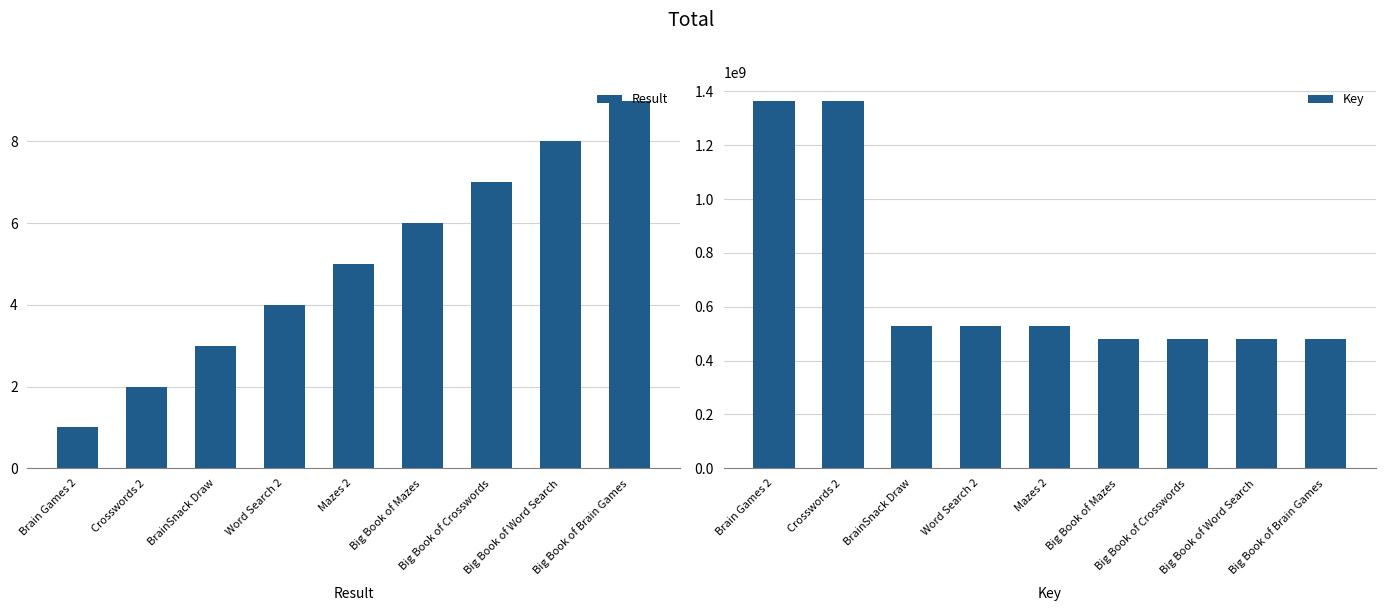

Reading right to left, list all the values displayed in this chart.

Result: 9	8	7	6	5	4	3	2	1
Key: 480226298	480226290	480226282	480226274	527416710	527416727	527938787	1365987392	1365987409